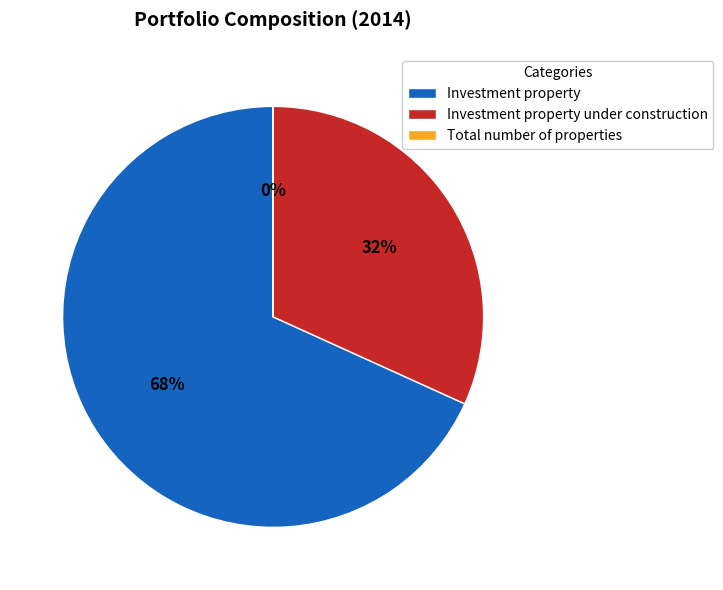

Does Investment property account for over 50% of the chart?

Yes